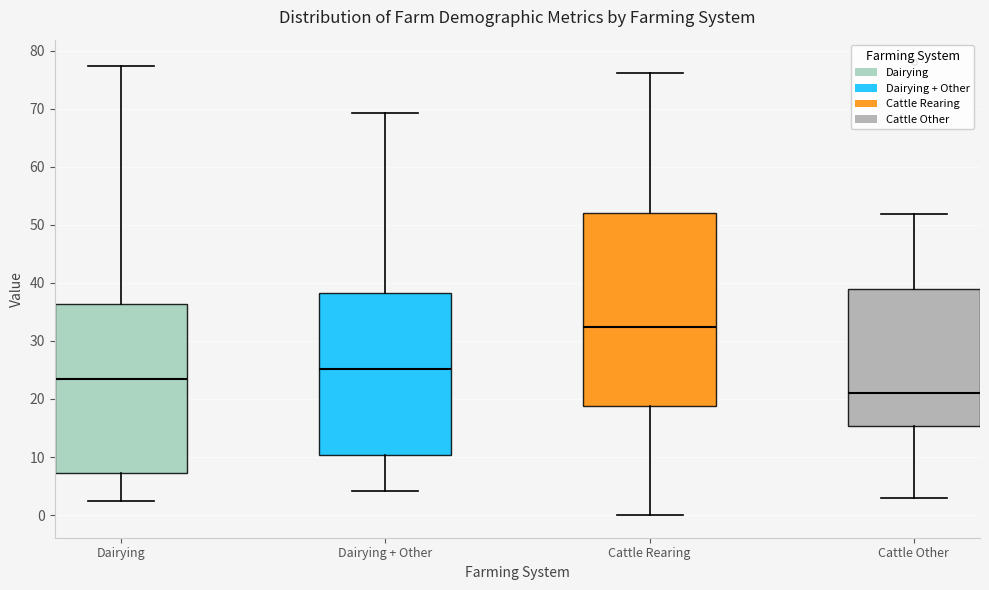

Which box's median line is the highest?

Cattle Rearing